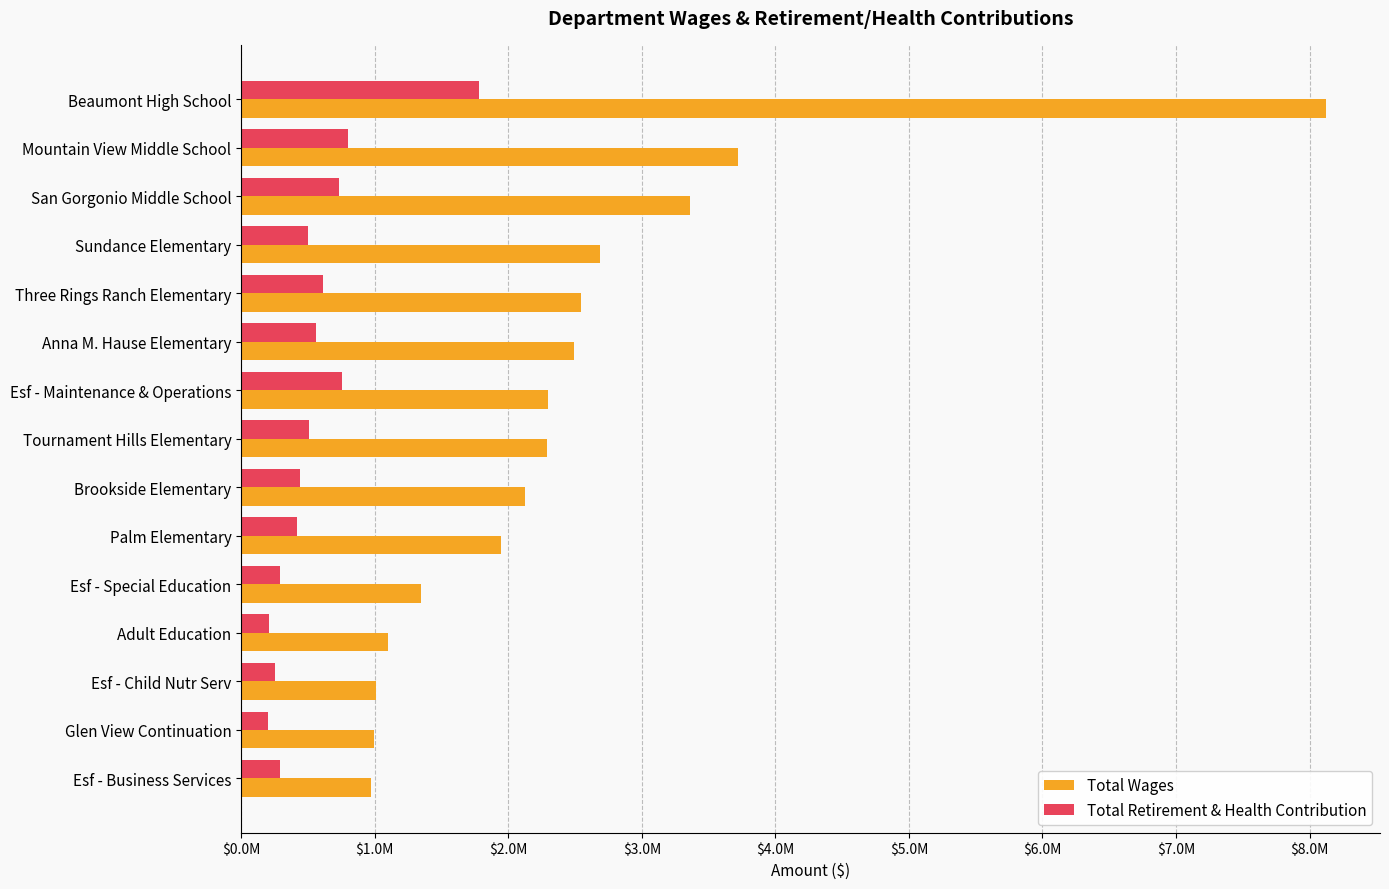

Reading left to right, what are all the values shown in this chart?

Total Wages: 8121811	3718881	3362095	2686750	2545004	2491129	2295088	2292587	2126697	1947950	1344861	1102875	1008059	997410	969133
Total Retirement & Health Contribution: 1781940	800509	728960	500311	613513	562533	751025	508537	440618	419171	286777	205112	251016	202976	287355